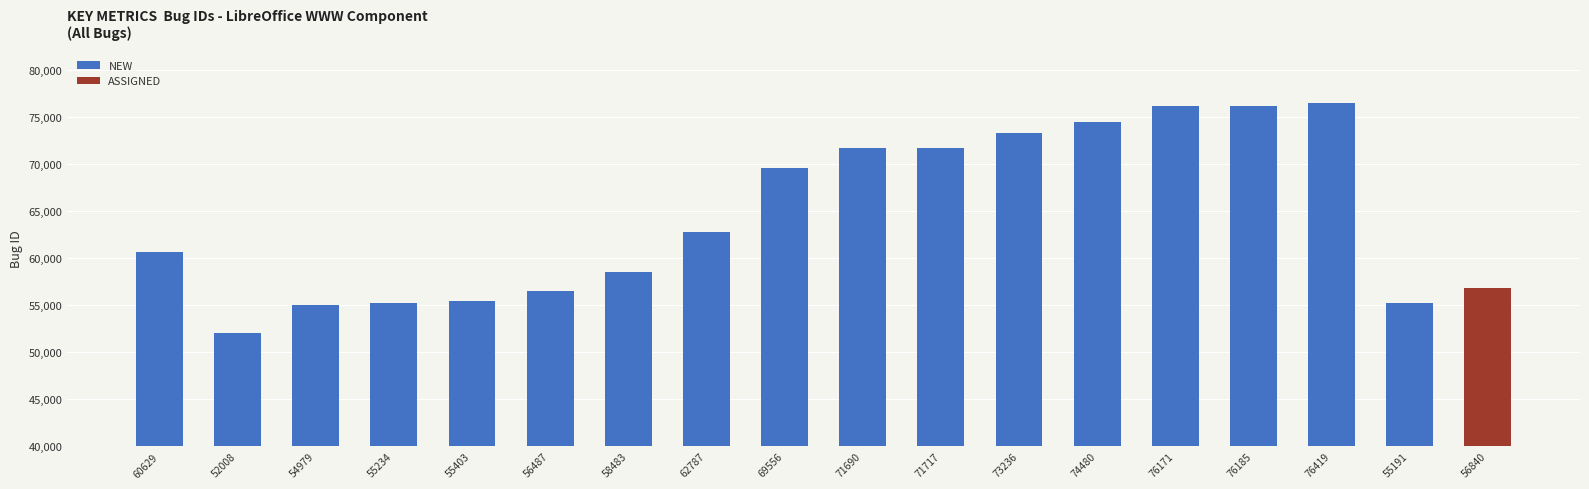

What is the value of the 5th bar from the left?

55403